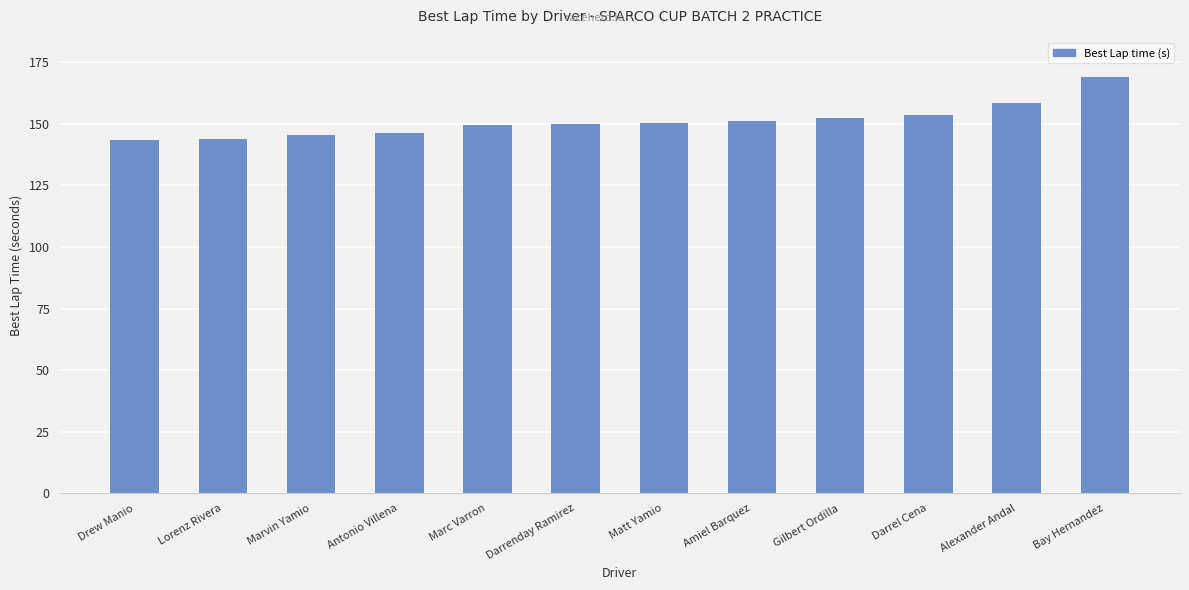

What is the greatest value displayed?

168.9